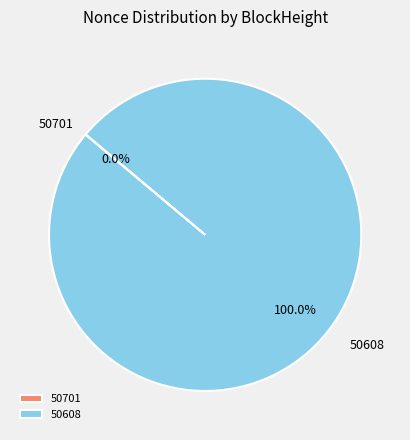

True or false: 50608 accounts for 100% of the total.

True